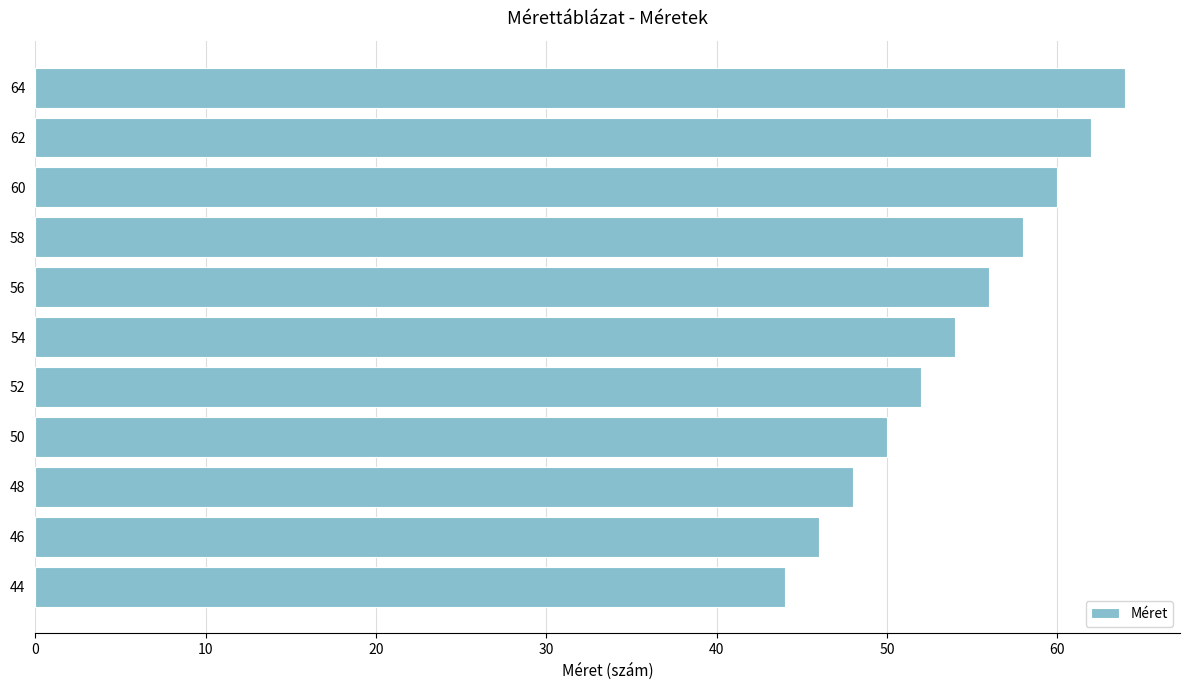

At which label is the value closest to 54?

54